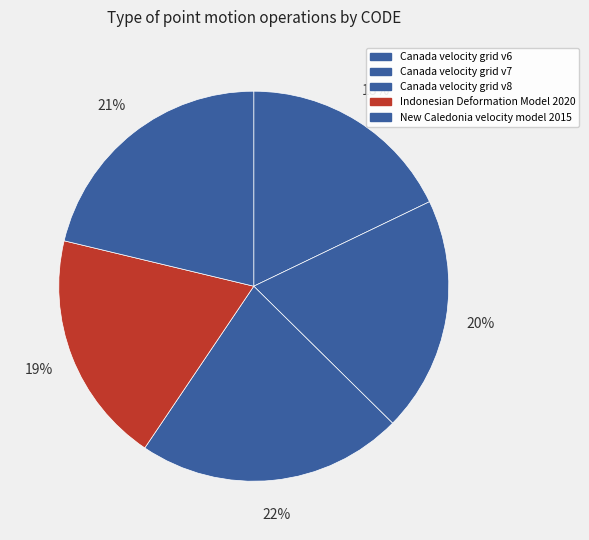

The New Caledonia velocity model 2015 slice represents 7% of the pie. True or false?

False